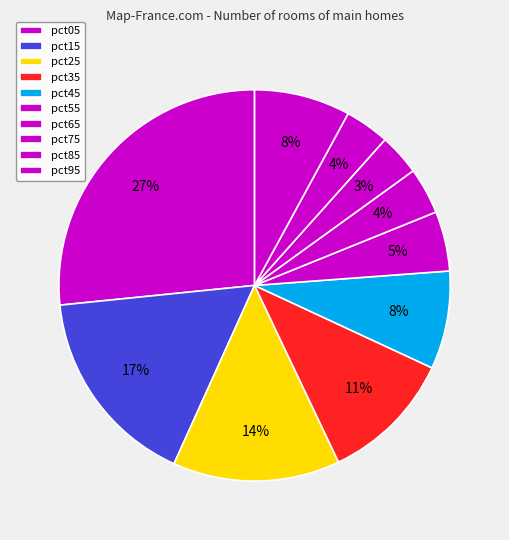

To the nearest percent, what is the combined percentage of pct95 and pct85?

12%